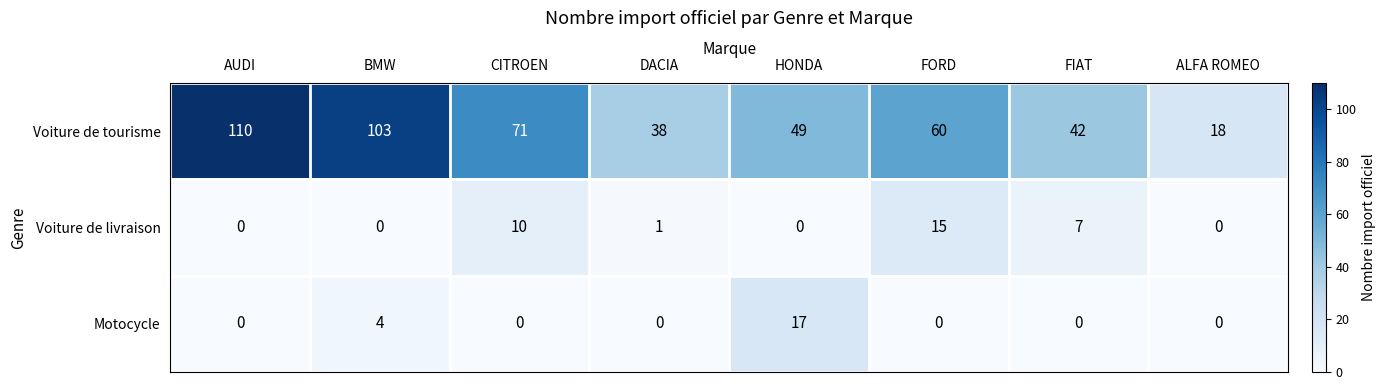

True or false: Motocycle has a value of 26 at HONDA.

False